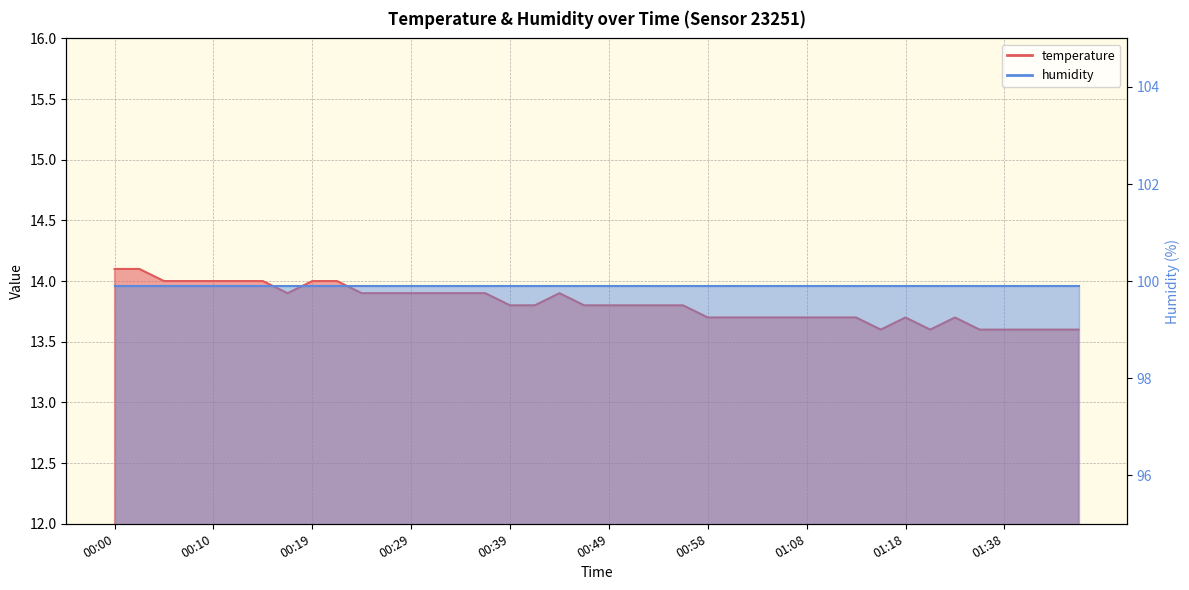

What position from the left is 00:46?

20